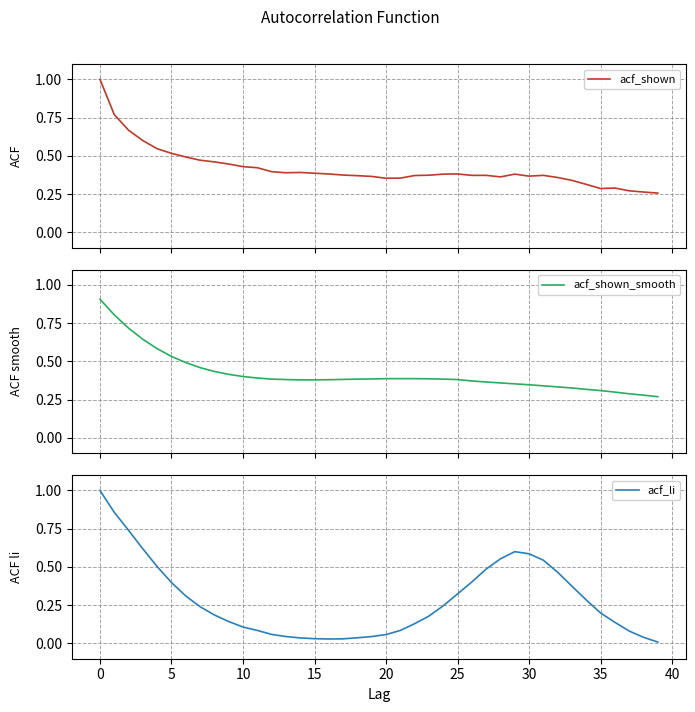

How many lines are shown in the chart?

3